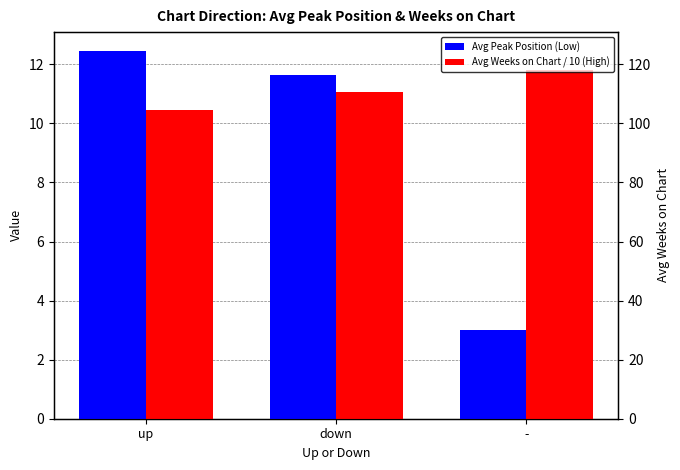

What position from the right is up?

3